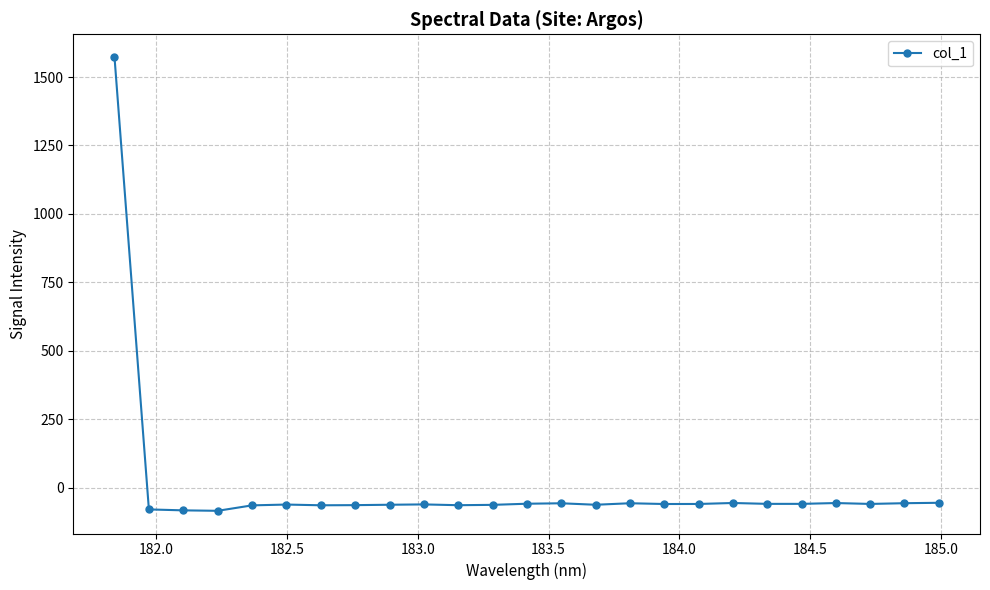

True or false: the data has more than 0 interior local peaks.

True